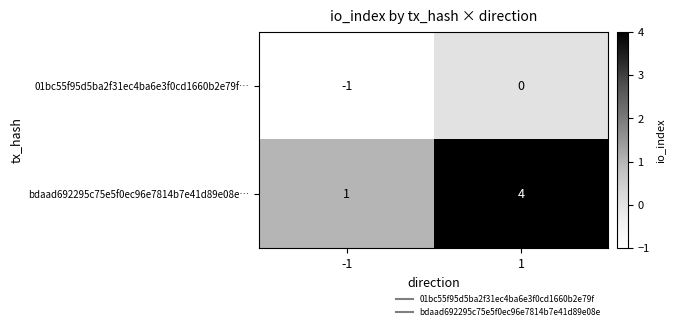

What is the sum of all bdaad692295c75e5f0ec96e7814b7e41d89e08e… values?

5